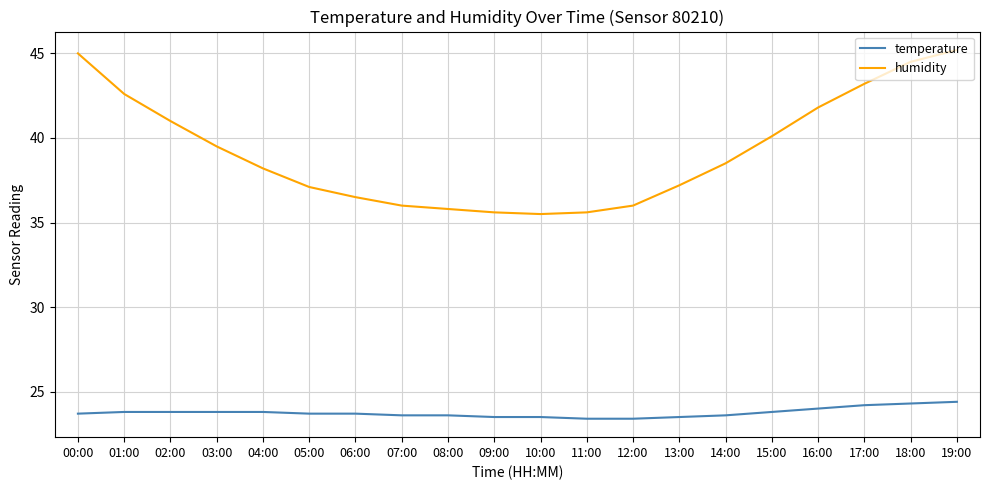

What is the lowest value of the temperature series?

23.4